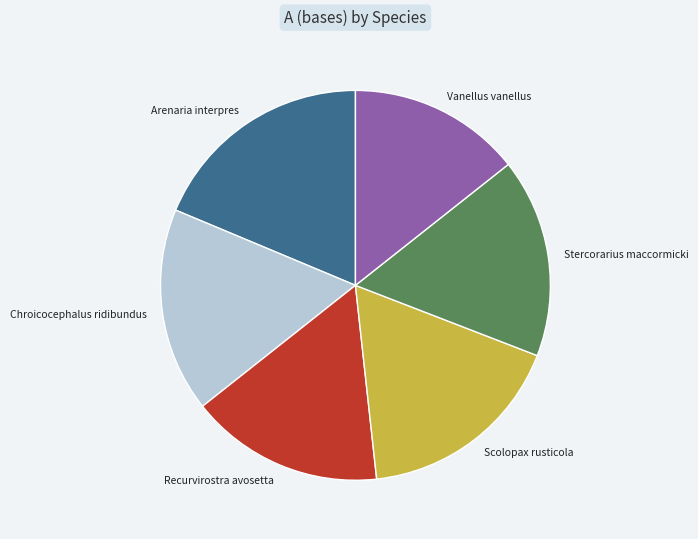

The Arenaria interpres slice represents 19% of the pie. True or false?

True